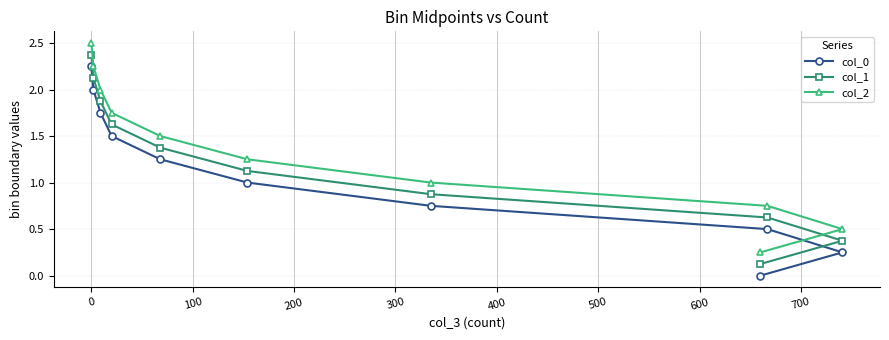

Rank the series by their average value, from lowest to highest.

col_0, col_1, col_2